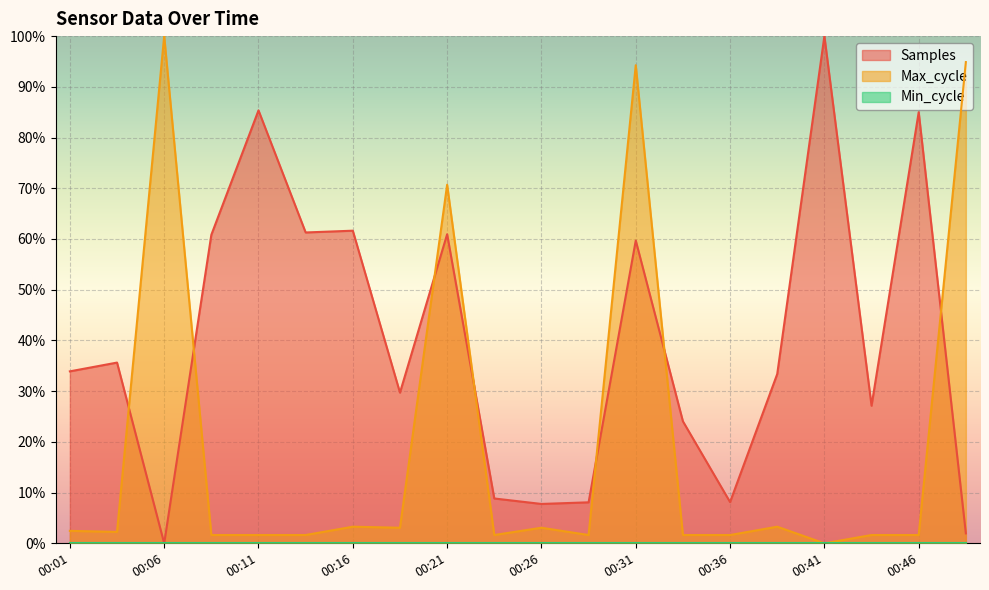

Between 00:09 and 00:26, which series saw the biggest shift?

Samples